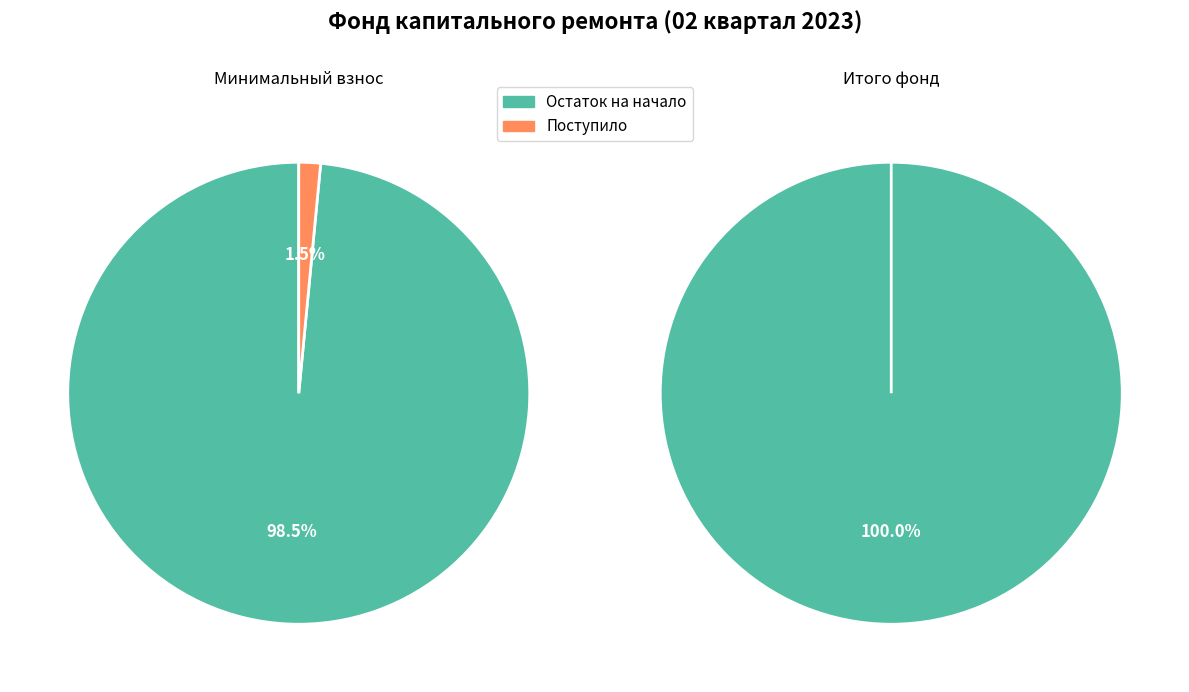

To the nearest percent, what portion does Остаток на начало represent?

98%